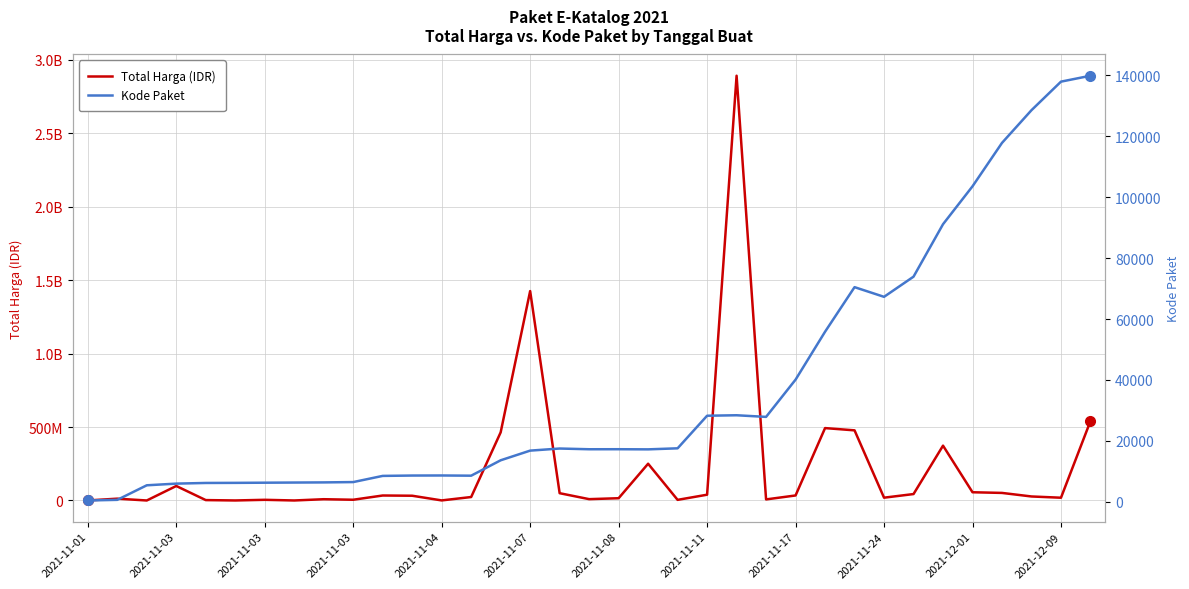

What is the sum of all Kode Paket values?

1313182